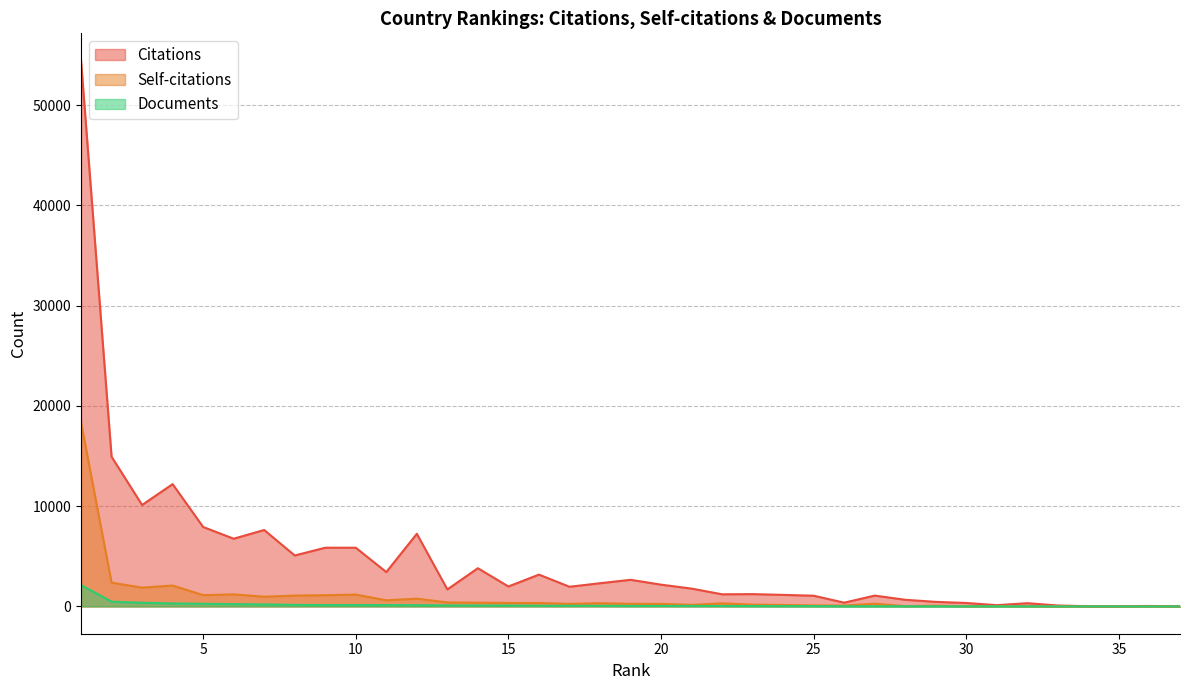

How many data points does each series have?

37